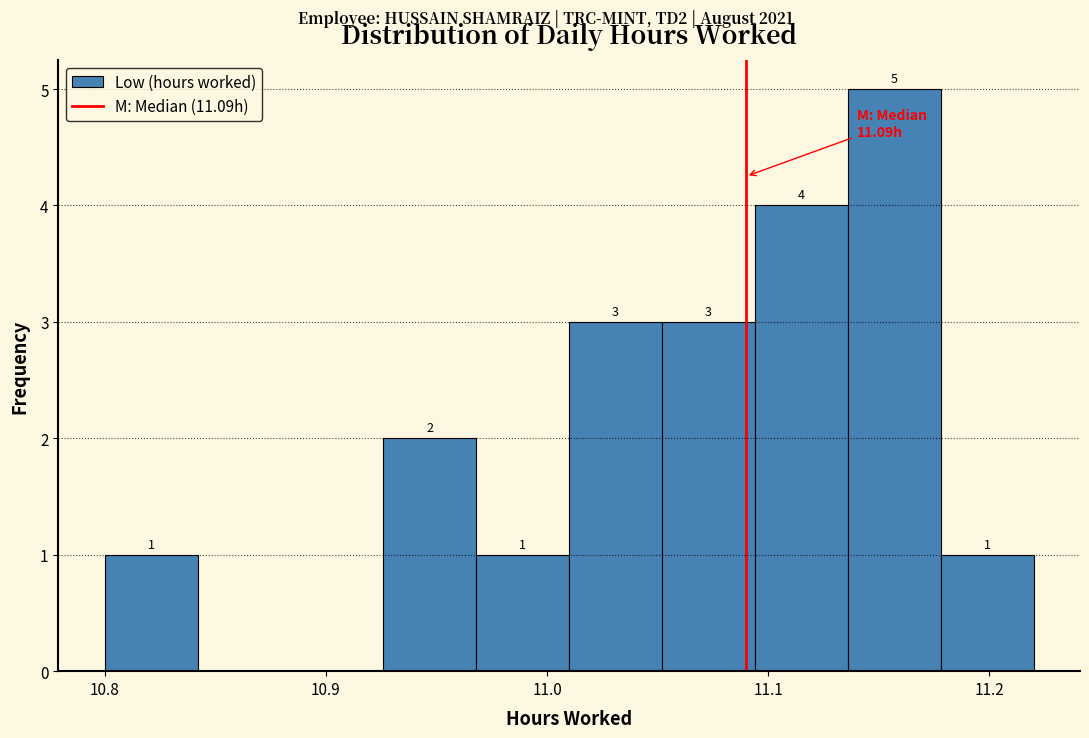

Over which range of the x-axis is the bar tallest?

11.136 to 11.178